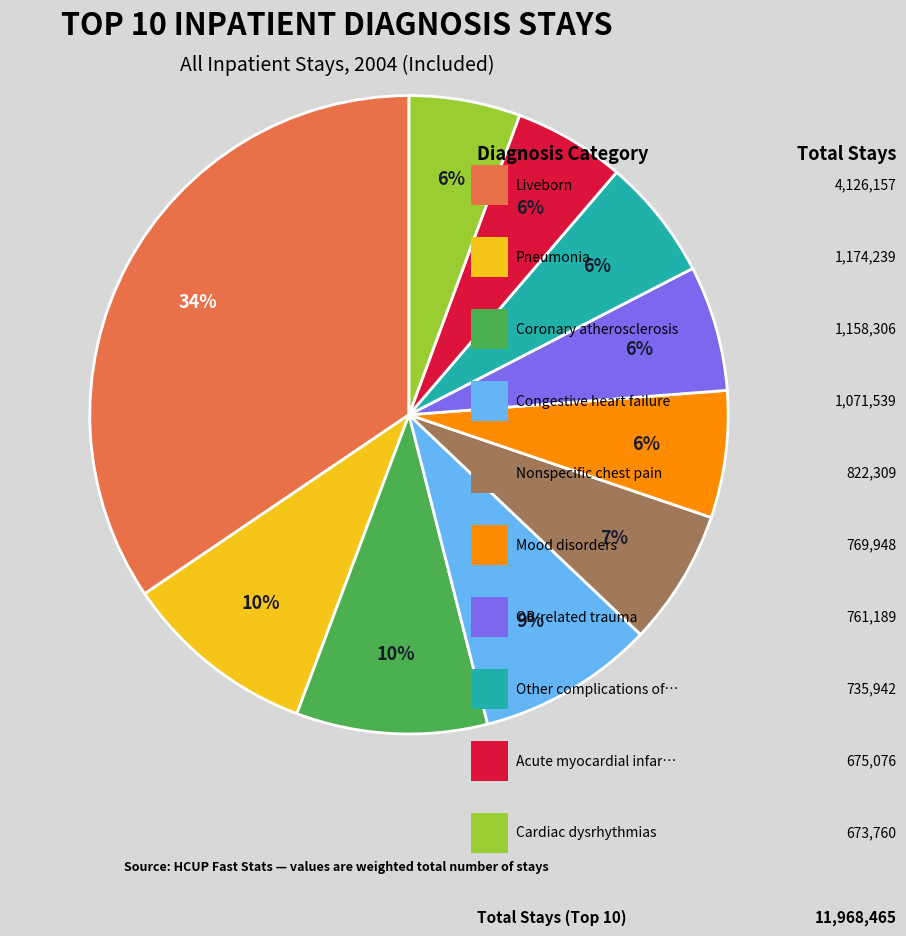

Is there a majority slice in this chart?

No